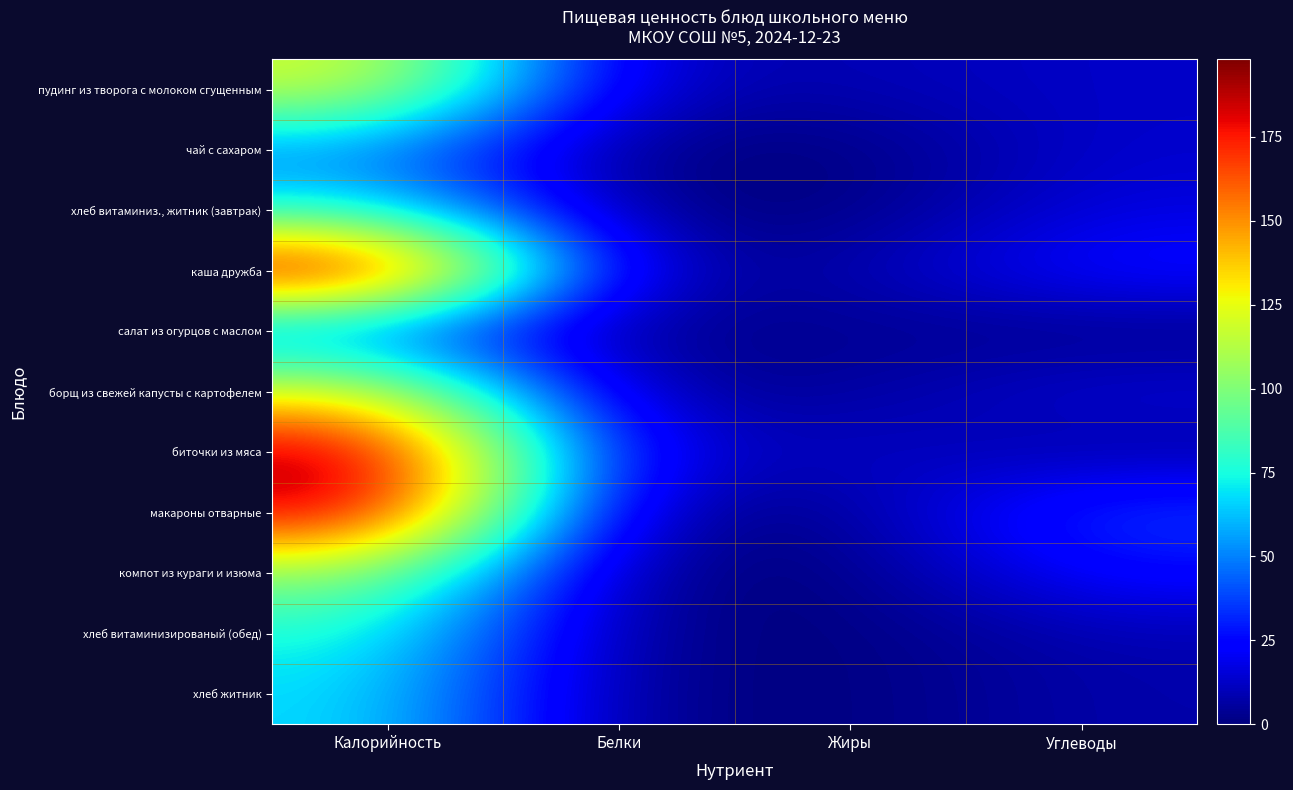

Reading left to right, transcribe all the data shown in this chart.

пудинг из творога с молоком сгущенным: Калорийность=122	Белки=9	Жиры=9	Углеводы=13
чай с сахаром: Калорийность=51	Белки=0	Жиры=0	Углеводы=14
хлеб витаминиз., житник (завтрак): Калорийность=73	Белки=1	Жиры=0	Углеводы=17
каша дружба: Калорийность=198	Белки=6	Жиры=7	Углеводы=27
салат из огурцов с маслом: Калорийность=44	Белки=1	Жиры=4	Углеводы=1
борщ из свежей капусты с картофелем: Калорийность=125	Белки=4	Жиры=5	Углеводы=16
биточки из мяса: Калорийность=194	Белки=13	Жиры=13	Углеводы=6
макароны отварные: Калорийность=189	Белки=3	Жиры=3	Углеводы=37
компот из кураги и изюма: Калорийность=105	Белки=0	Жиры=0	Углеводы=26
хлеб витаминизированый (обед): Калорийность=77	Белки=1	Жиры=0	Углеводы=9
хлеб житник: Калорийность=69	Белки=1	Жиры=0	Углеводы=8